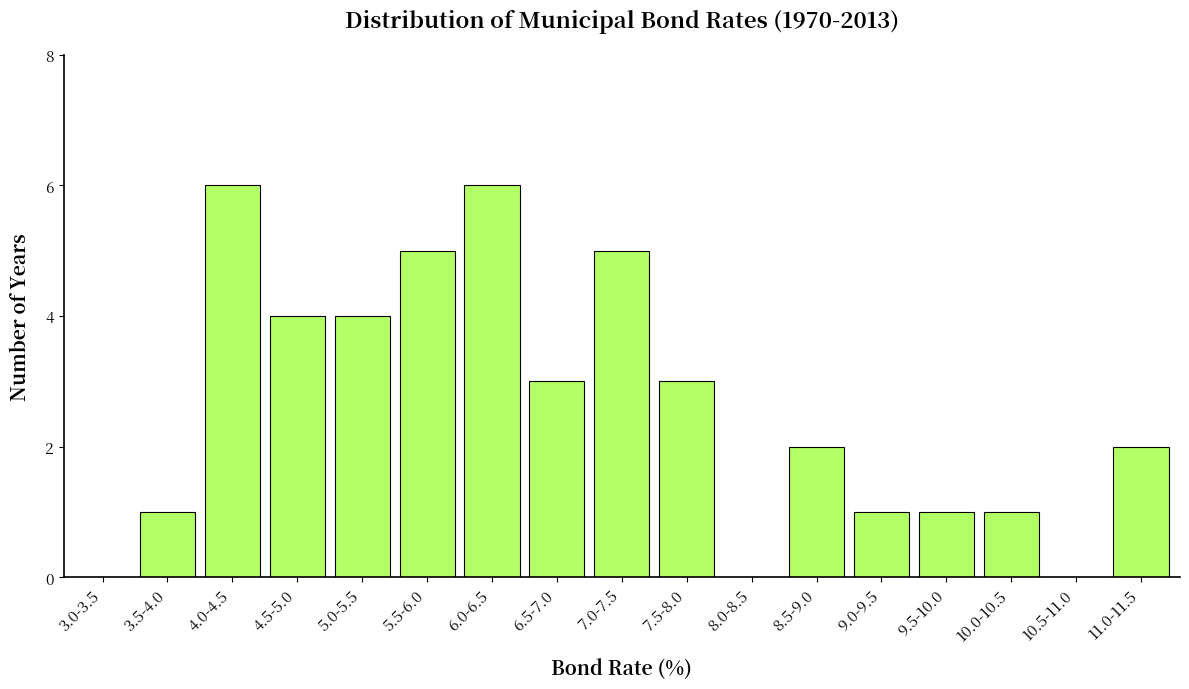

Reading left to right, what are all the values shown in this chart?

3.0-3.5=0	3.5-4.0=1	4.0-4.5=6	4.5-5.0=4	5.0-5.5=4	5.5-6.0=5	6.0-6.5=6	6.5-7.0=3	7.0-7.5=5	7.5-8.0=3	8.0-8.5=0	8.5-9.0=2	9.0-9.5=1	9.5-10.0=1	10.0-10.5=1	10.5-11.0=0	11.0-11.5=2